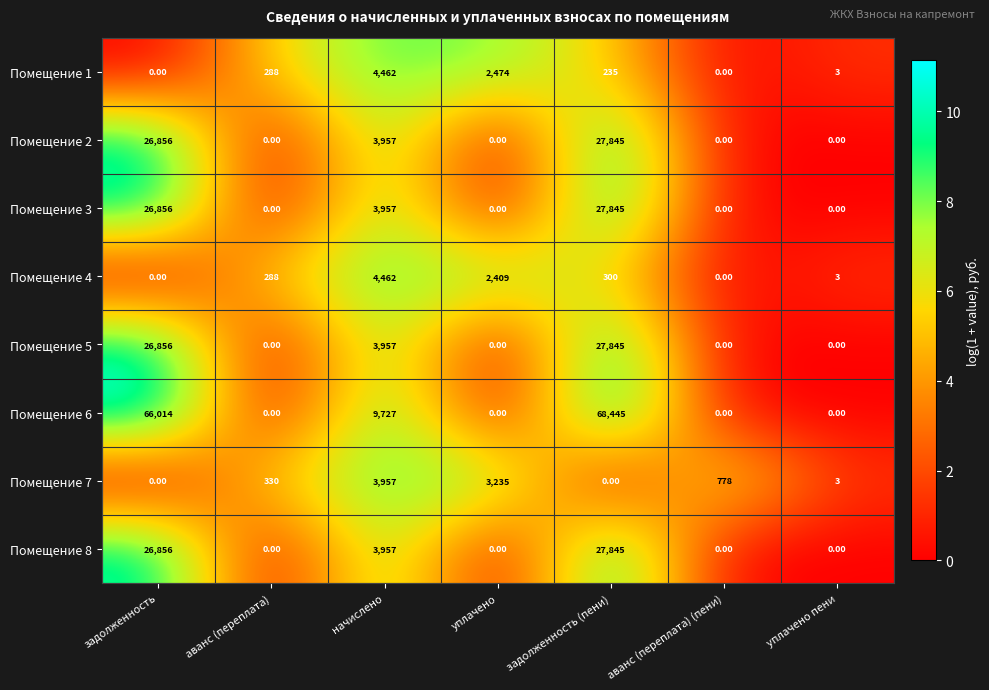

What is the total value across all series at задолженность?

173438